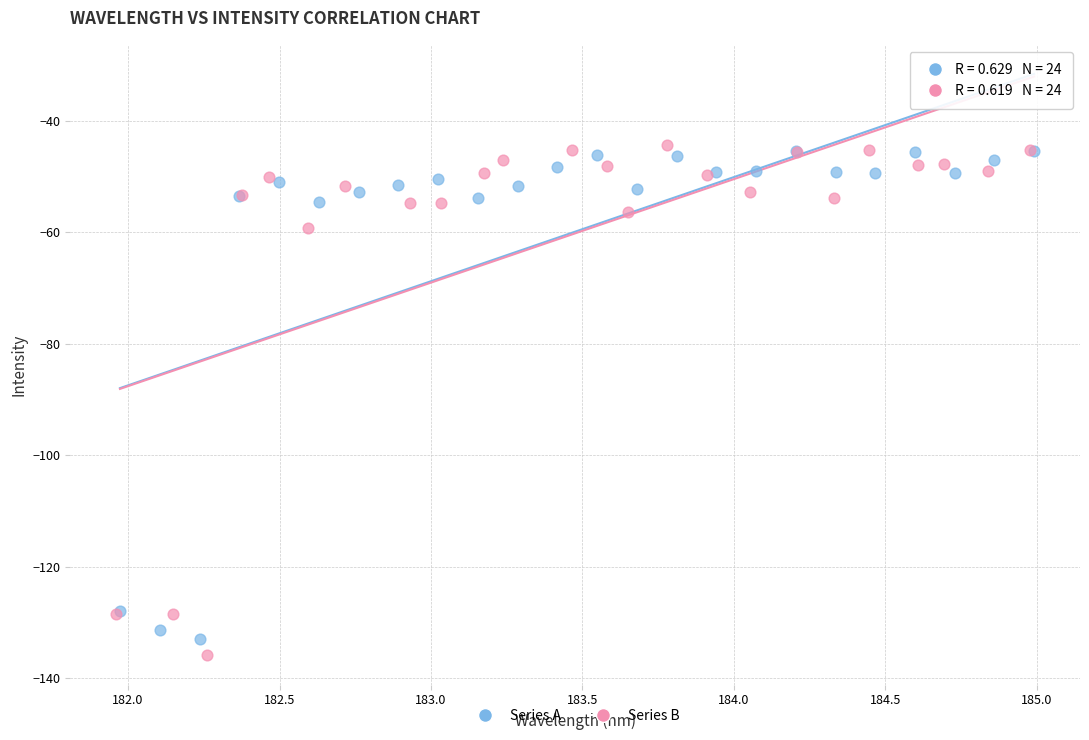

Which series has the widest spread of Y values?

Series B